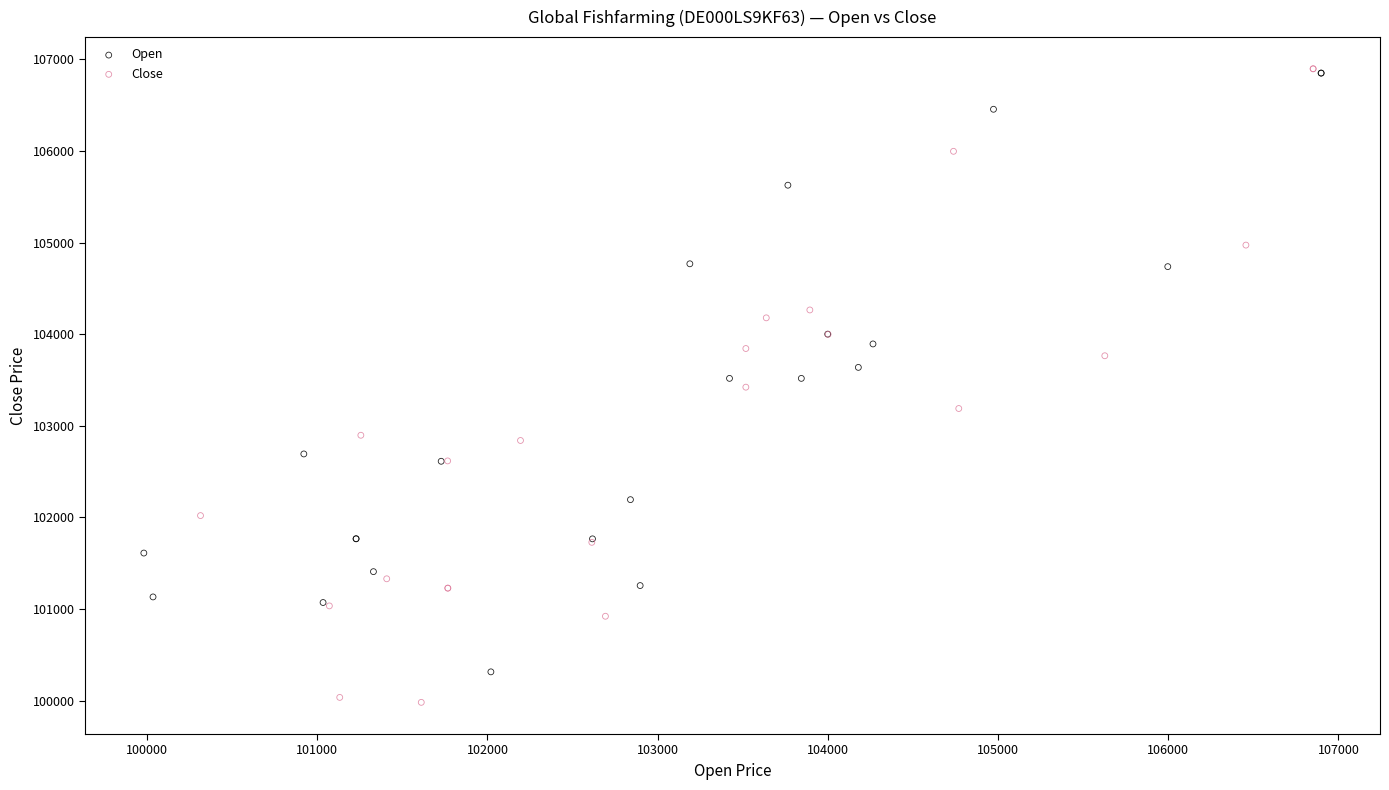

Which series has the widest spread of Y values?

Close